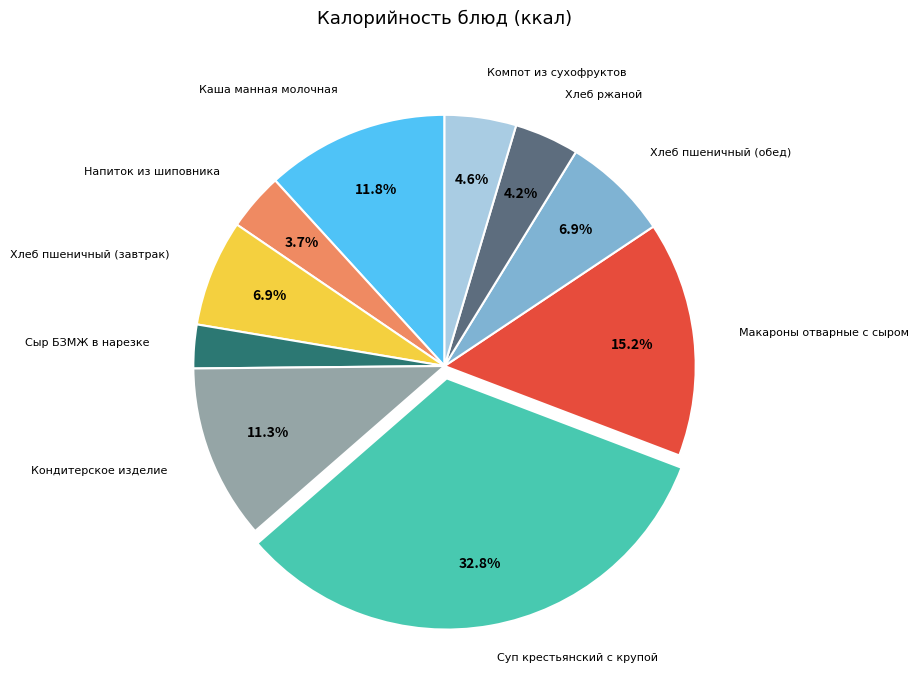

Is there any slice that represents more than half of the pie?

No